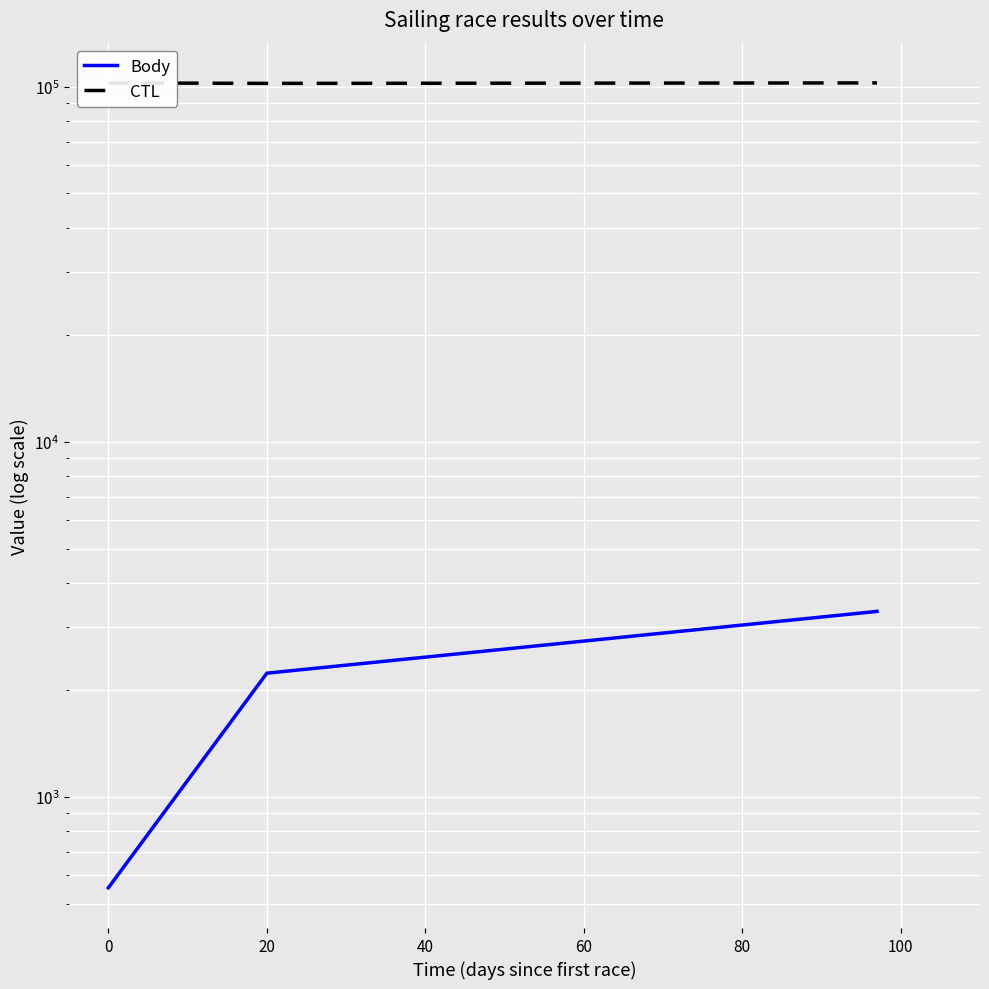

How many lines are shown in the chart?

2